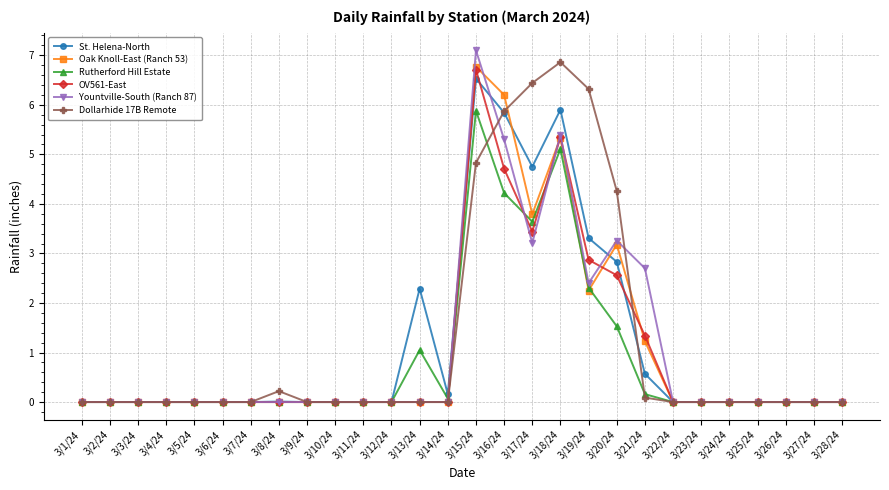

The St. Helena-North series shows -2.3 at 3/11/24. True or false?

False